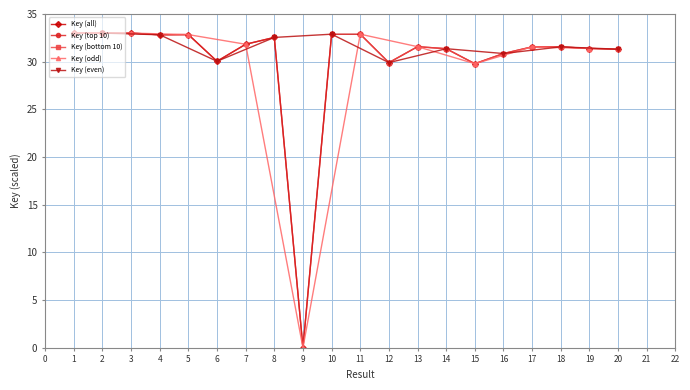

What is the ratio of the value at 12 to the value at 13?

0.9